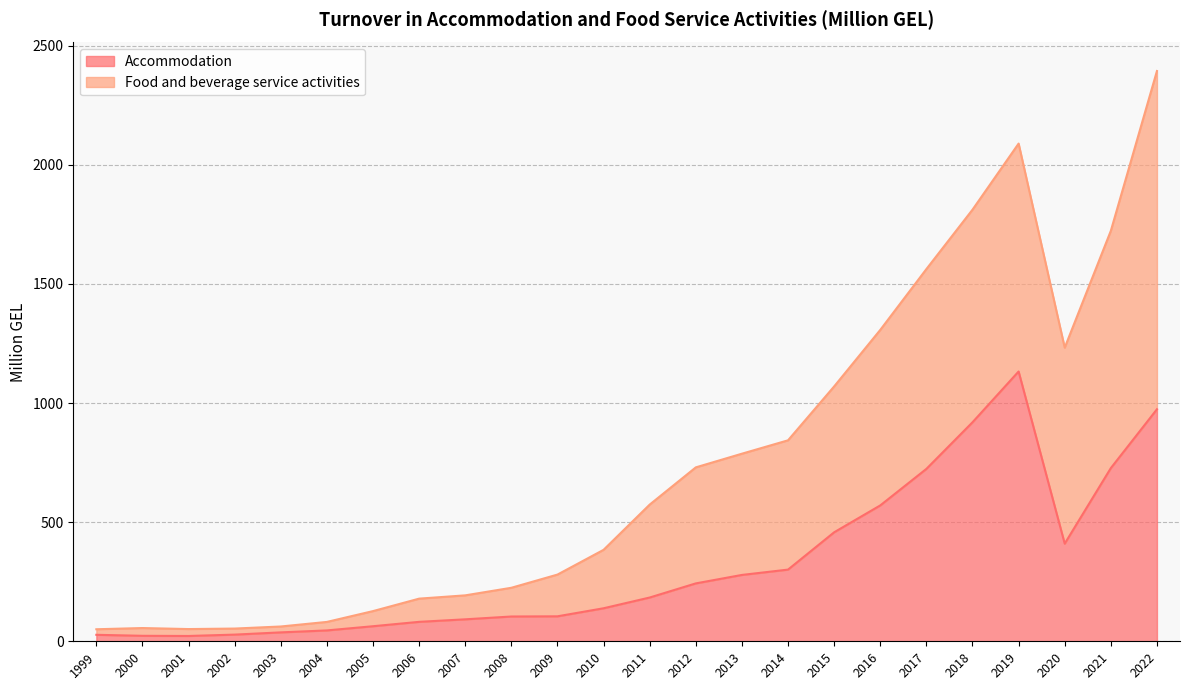

What is the value of the Accommodation point at the 22nd from the left?

409.9